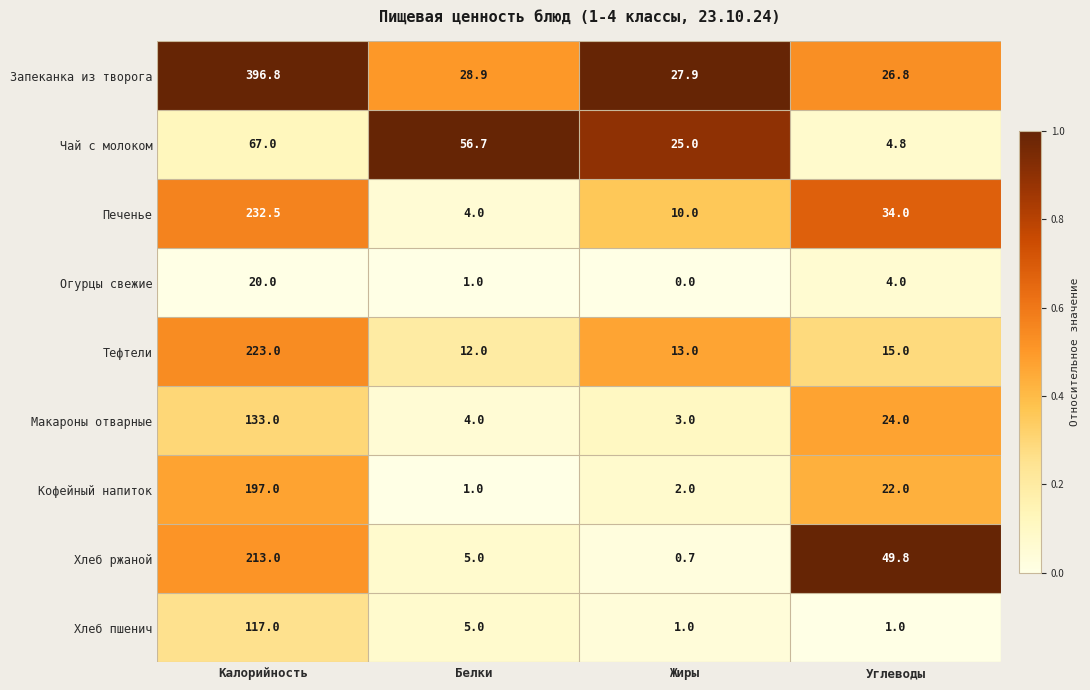

Between Жиры and Углеводы, which series saw the biggest shift?

Хлеб ржаной